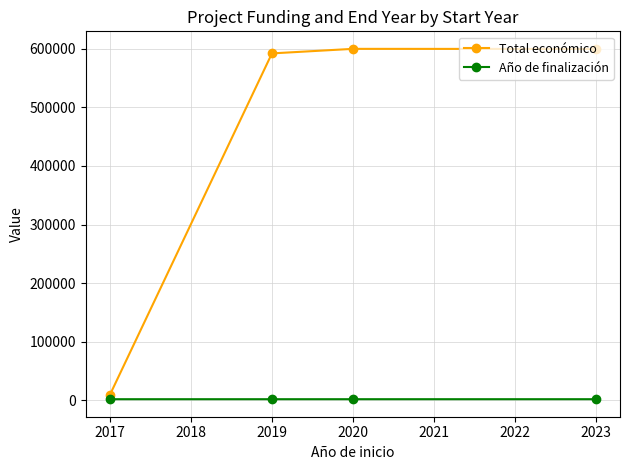

Count the number of categories in the chart.

4